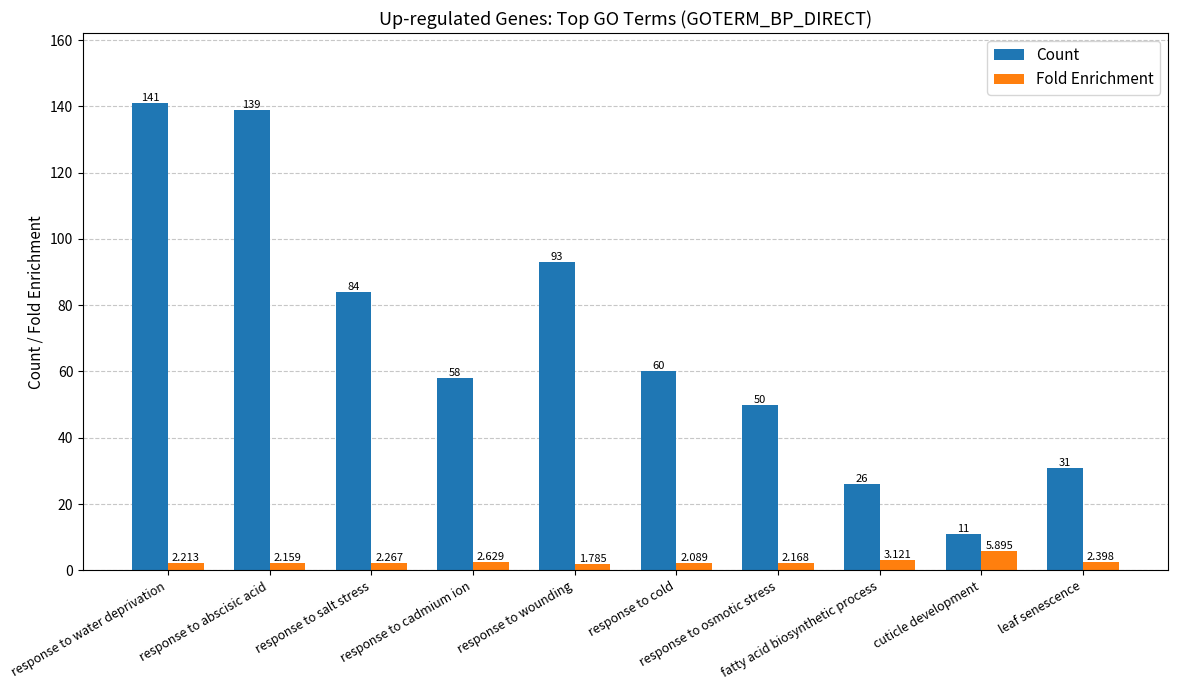

Rank the series by their average value, from lowest to highest.

Fold Enrichment, Count